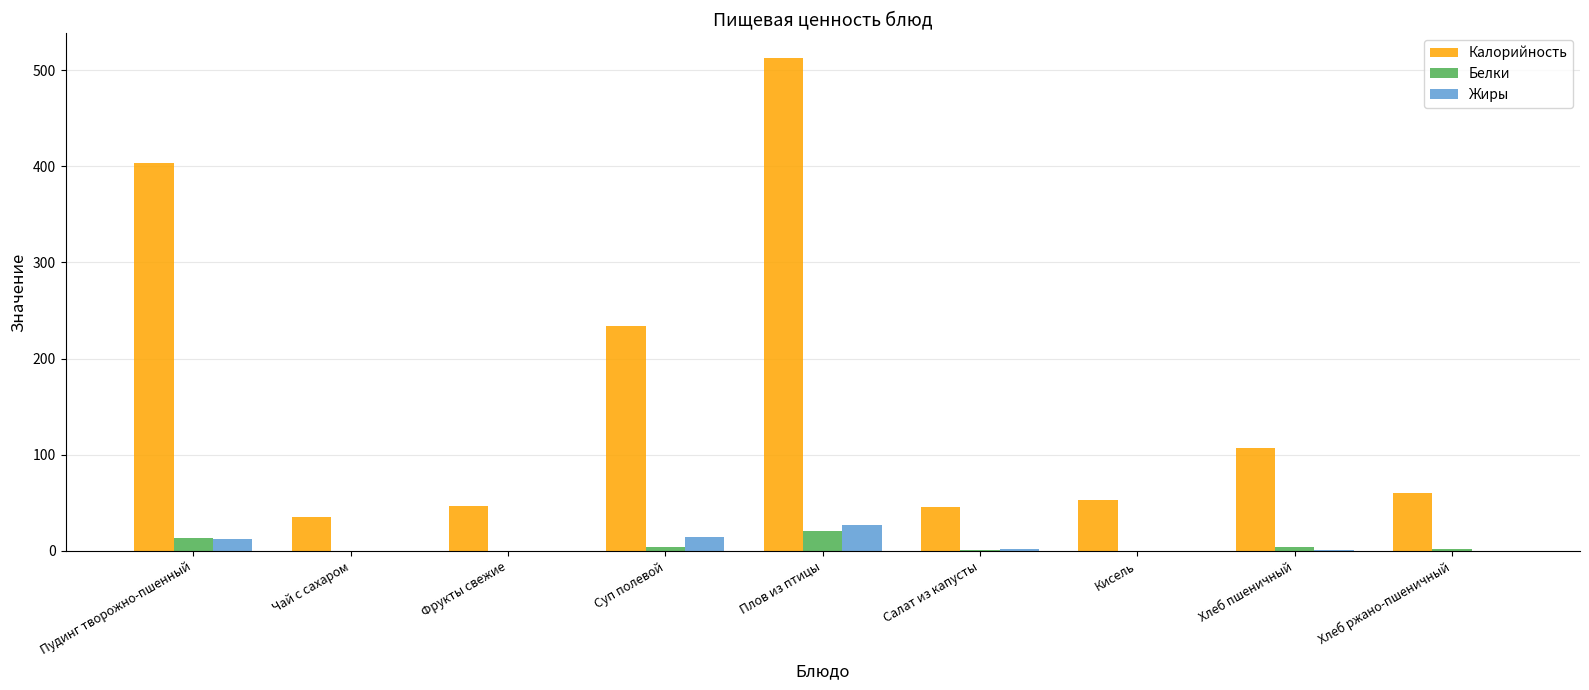

Which category has the highest value in the Жиры series?

Плов из птицы